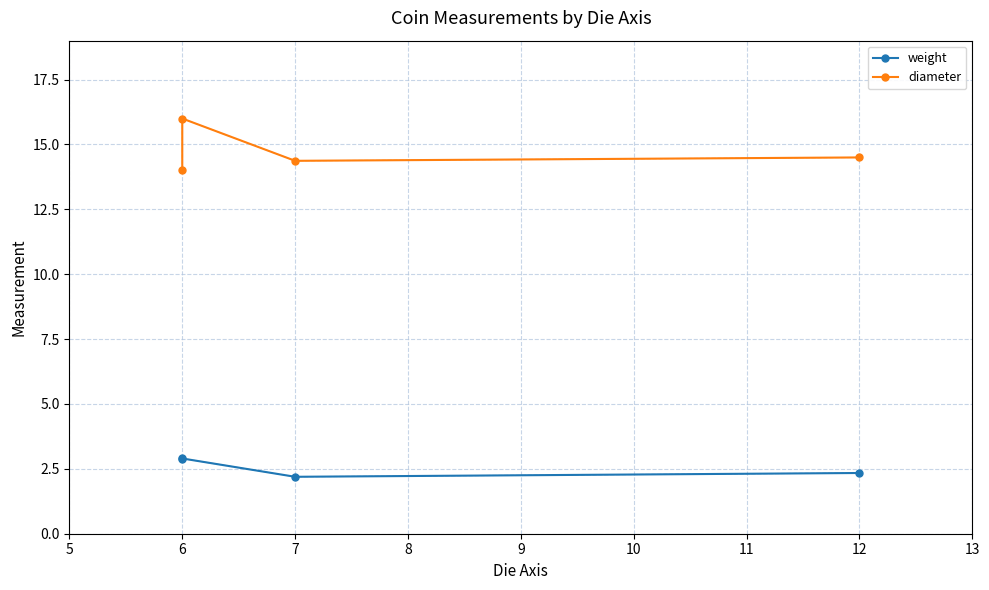

Which has a higher value, 12 or 7?

12